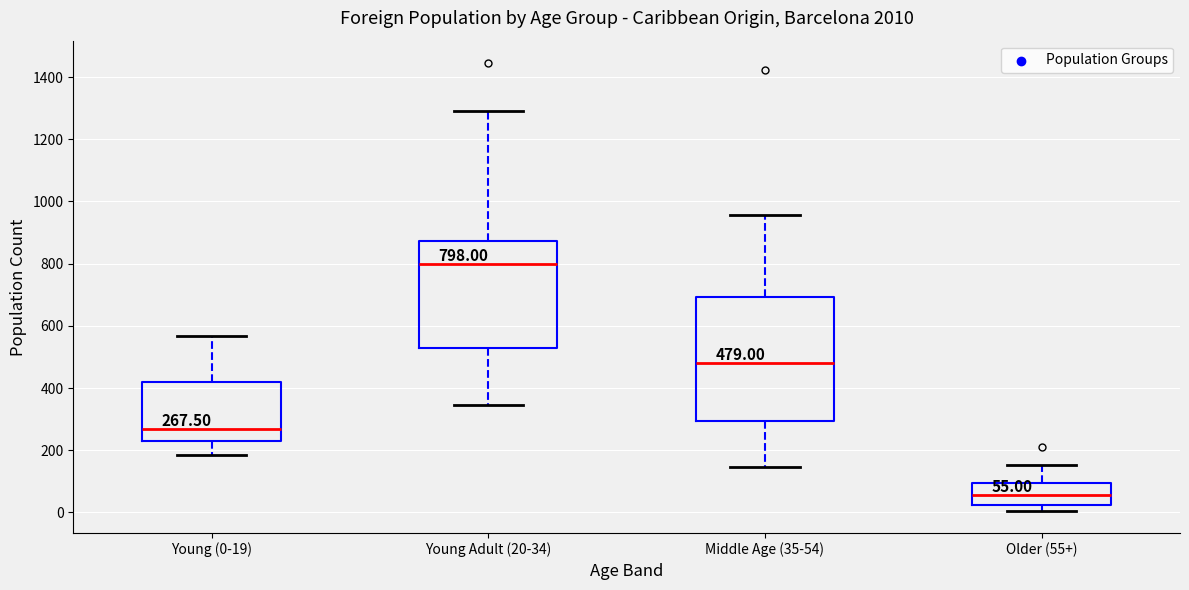

Which box is the tallest, from its lower edge to its upper edge?

Middle Age (35-54)